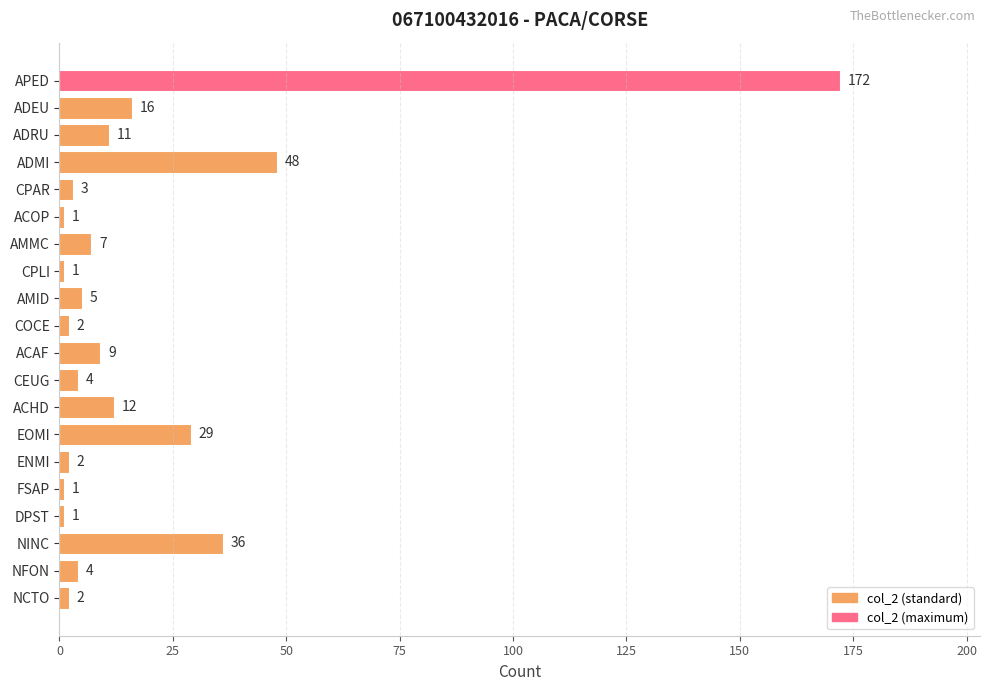

At which label is the value closest to 86?

ADMI